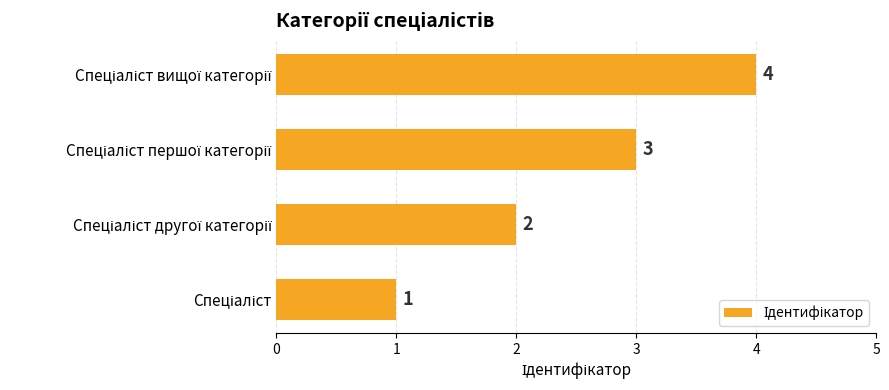

Does the chart contain stacked bars?

No